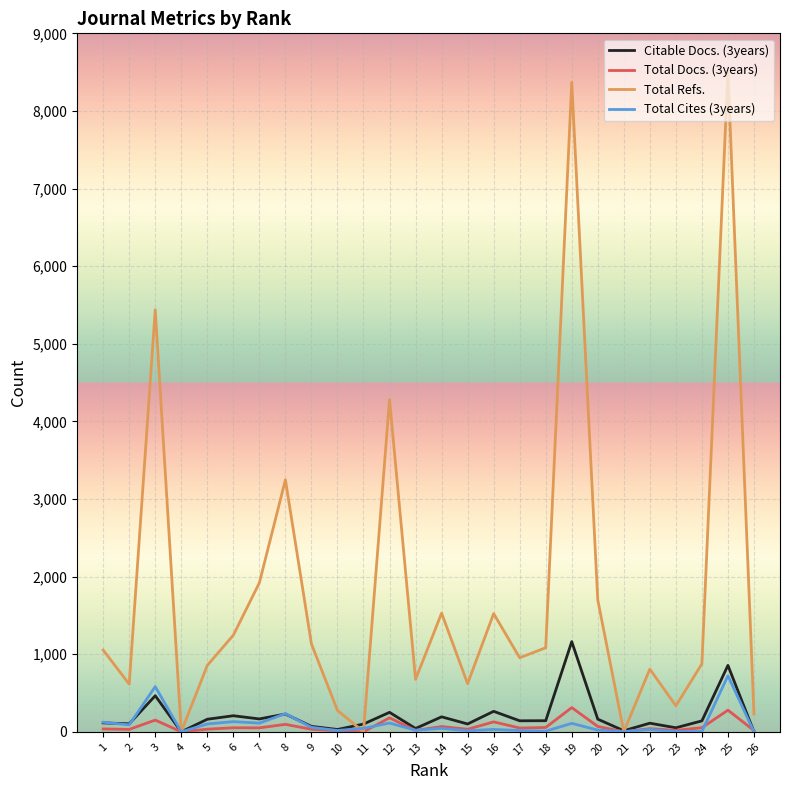

What is the difference between the maximum and second lowest values in the Total Refs. series?

8514